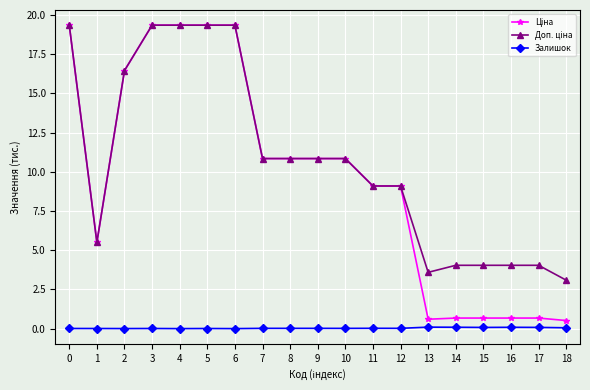

The value of Залишок at 4 is 0.0. True or false?

True